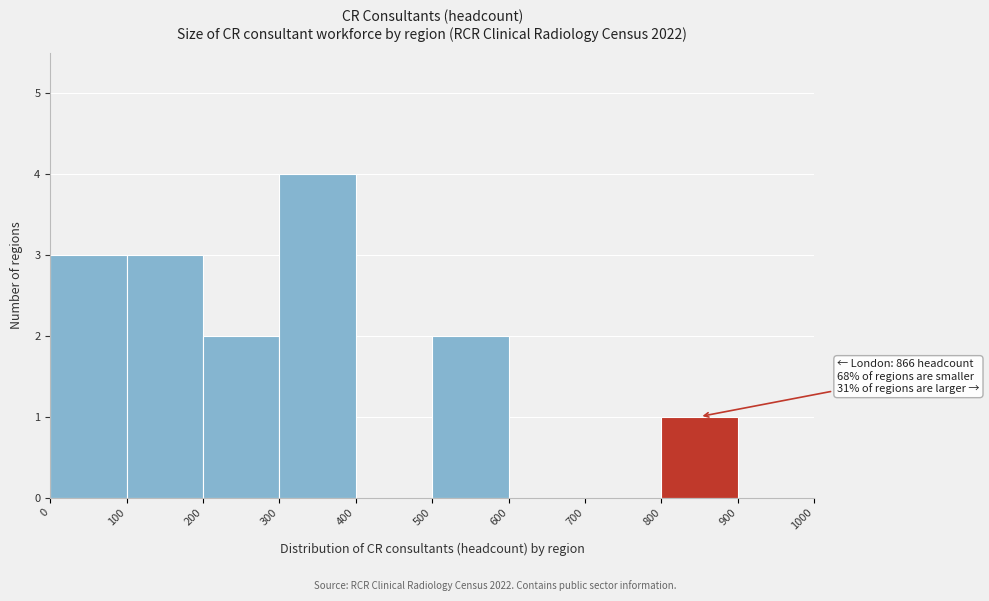

Which range on the x-axis has the tallest bar?

300 to 400